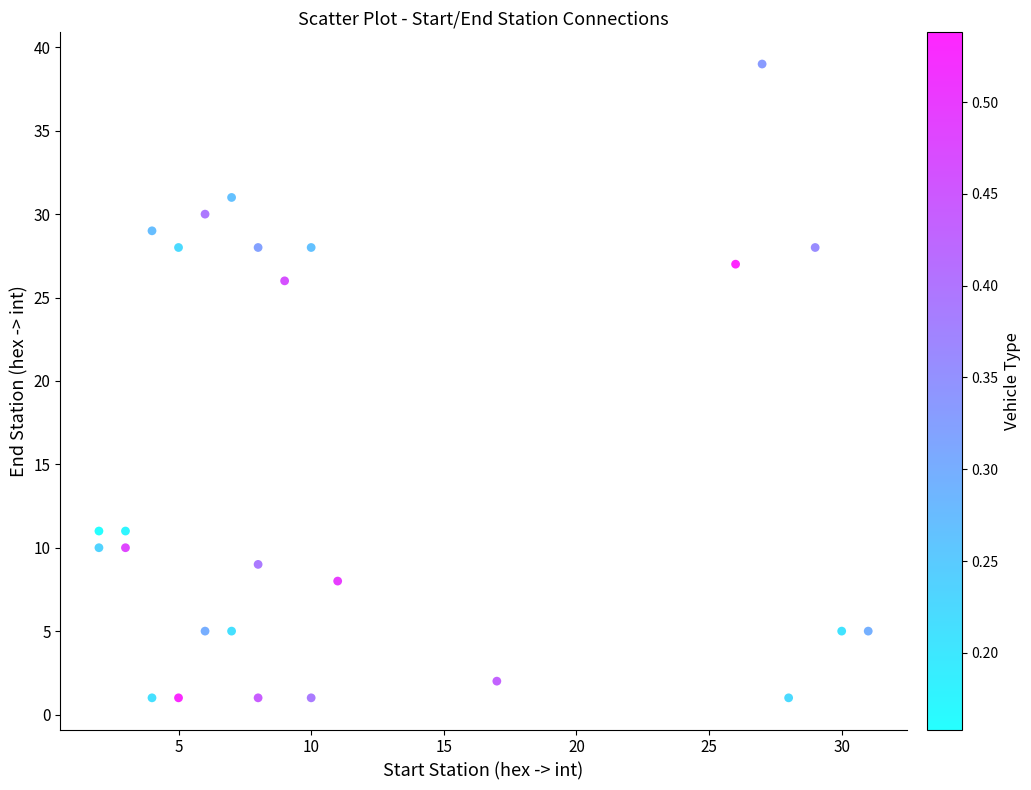

What is the range of X values (max minus min)?

29